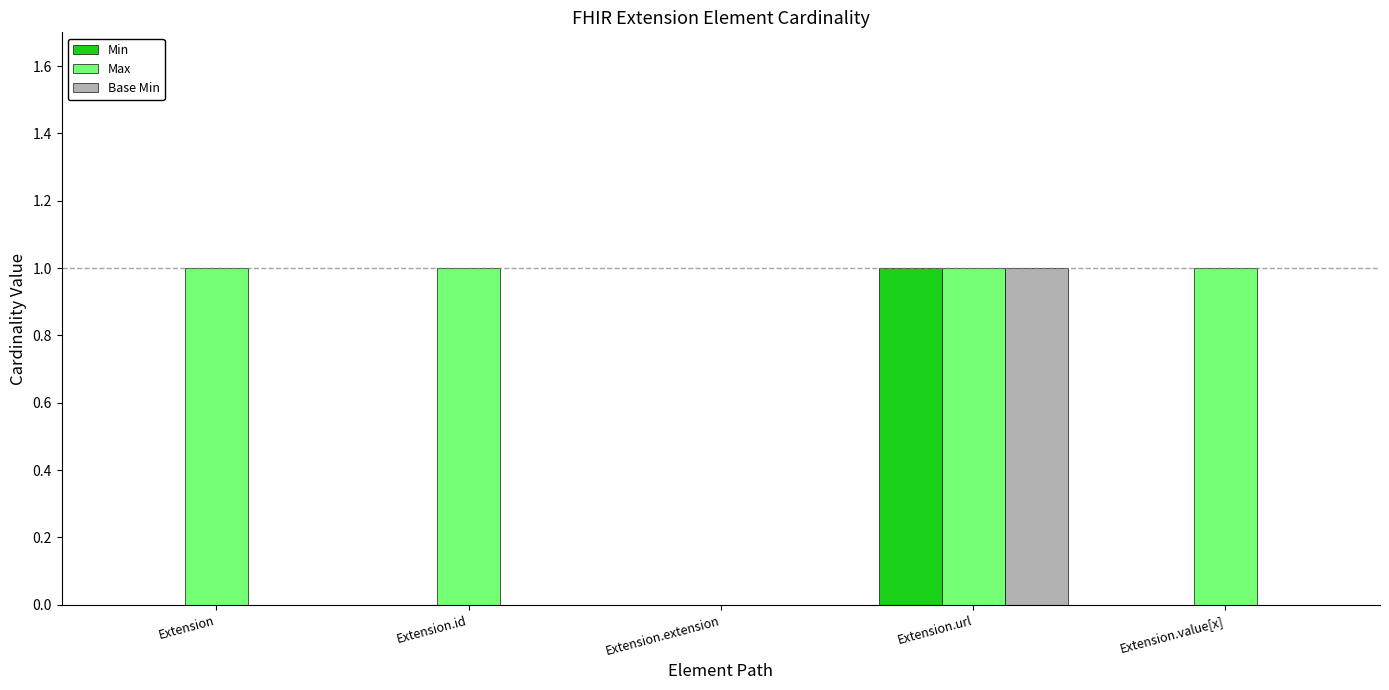

Count the Min values in the range 0 to 1.

5